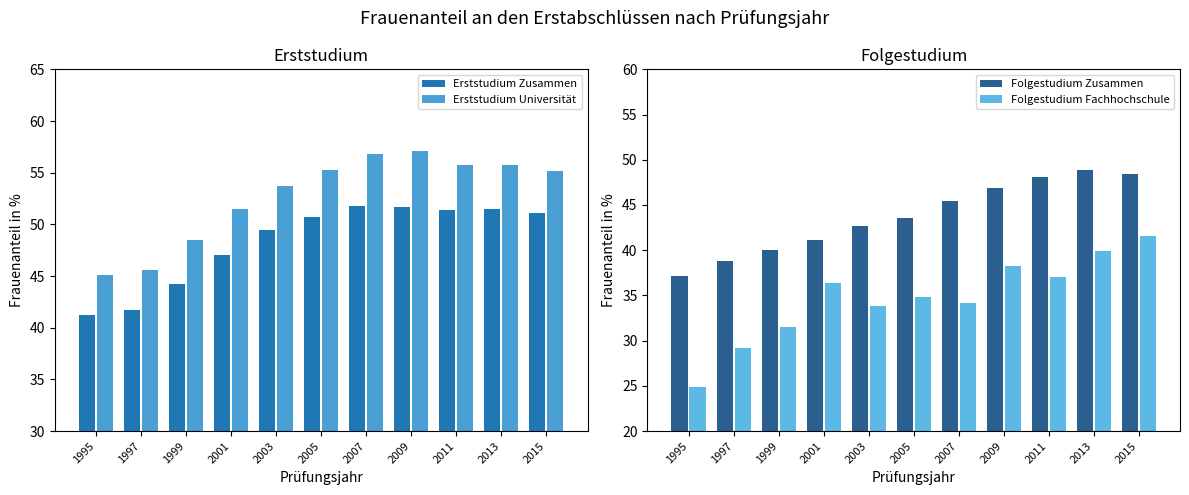

Which series has the largest total across all categories?

Erststudium Universität